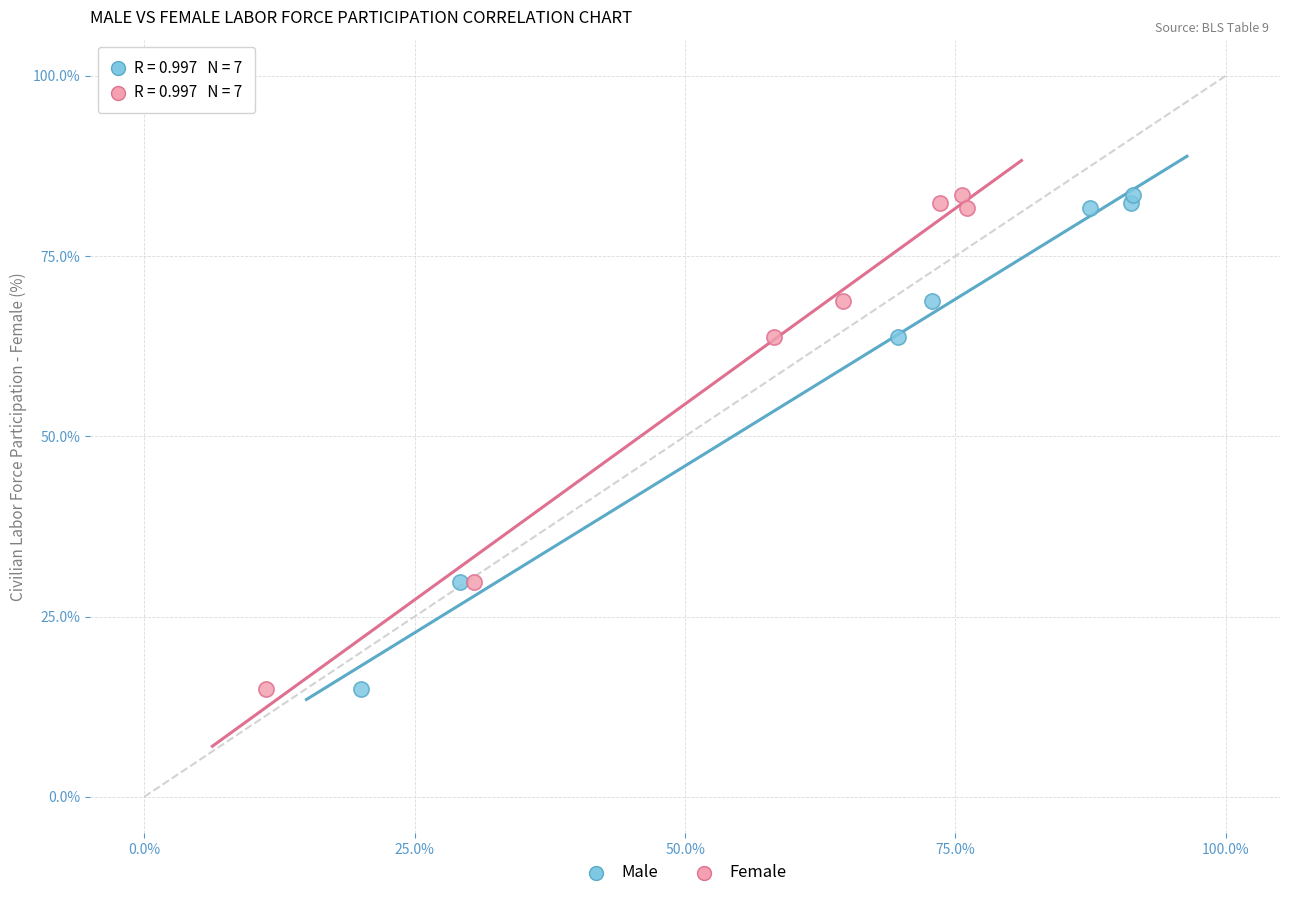

What are all the series names shown in the legend?

Male, Female